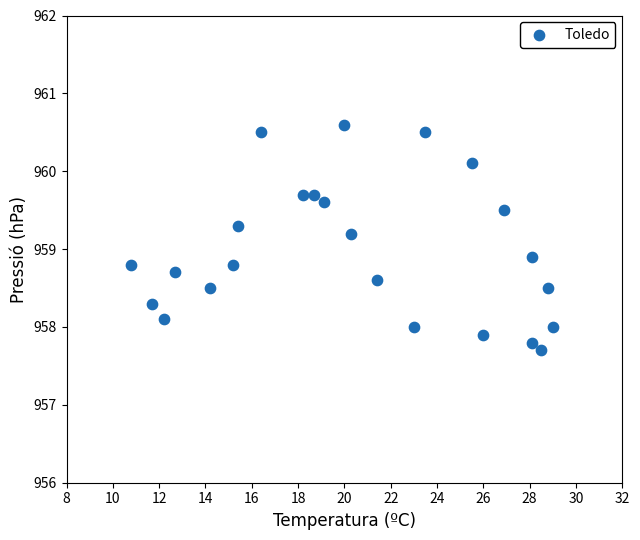

What Y value in the scatter plot is closest to 959?

958.9